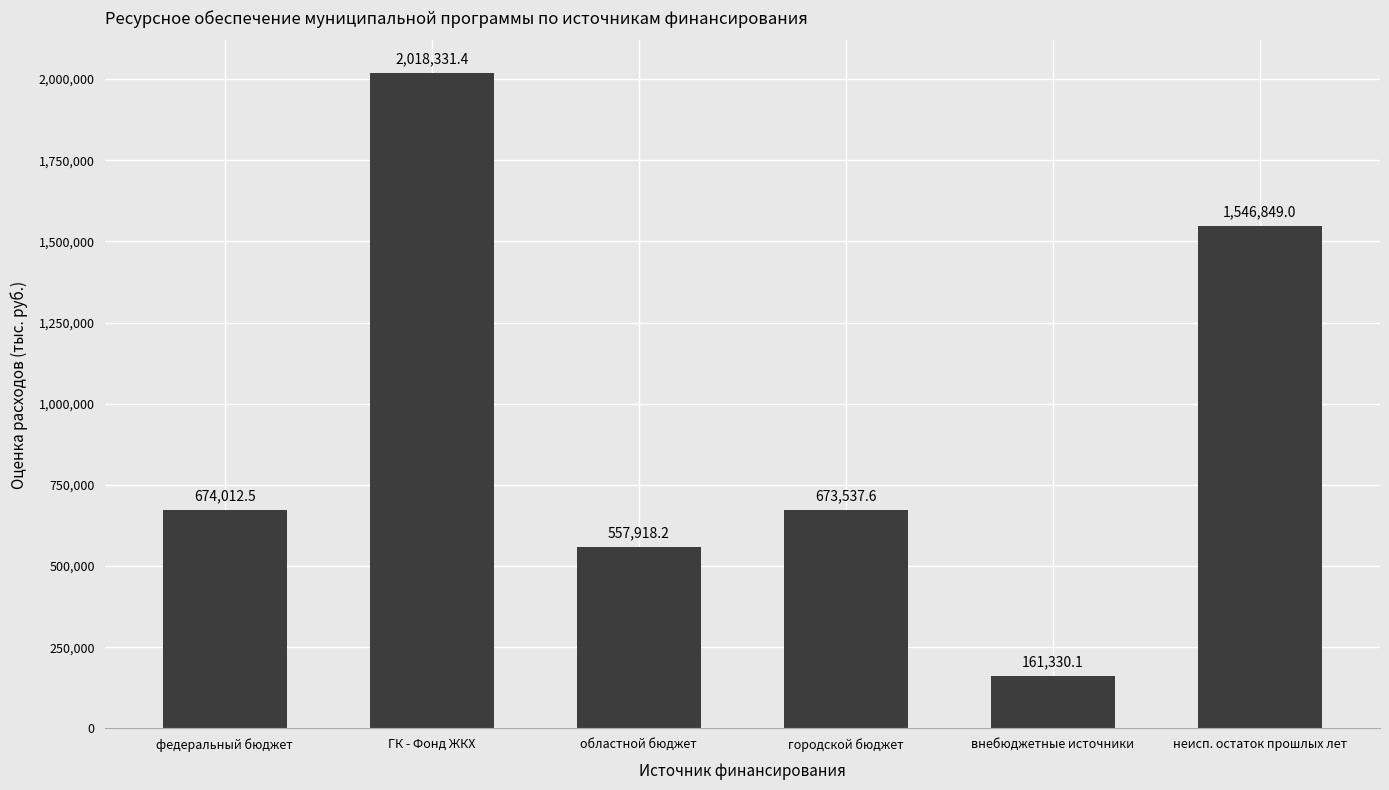

The value at внебюджетные источники is 161330.1. True or false?

True